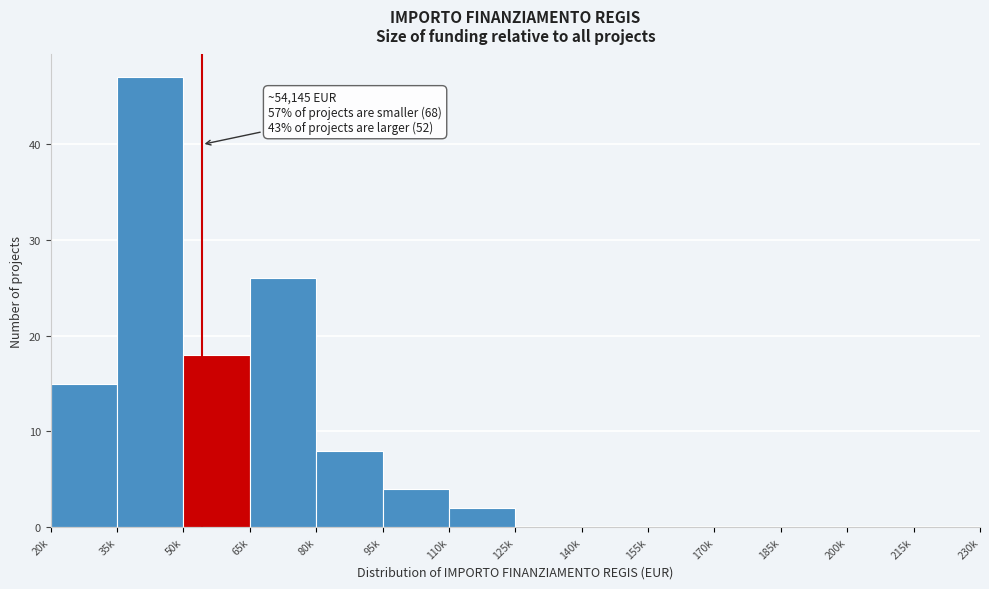

Reading right to left, list all the values displayed in this chart.

215k=0	200k=0	185k=0	170k=0	155k=0	140k=0	125k=0	110k=2	95k=4	80k=8	65k=26	50k=18	35k=47	20k=15